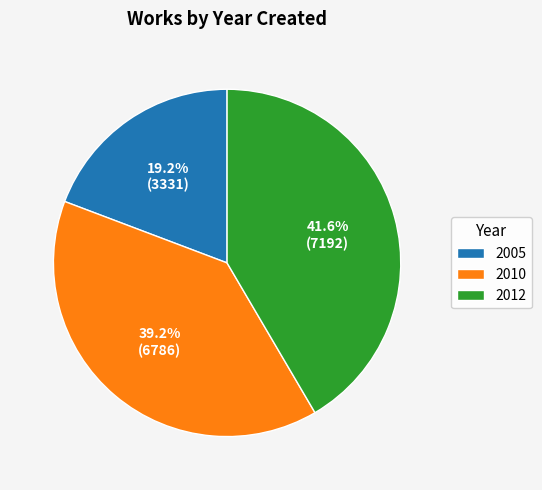

How many slices are in this pie chart?

3